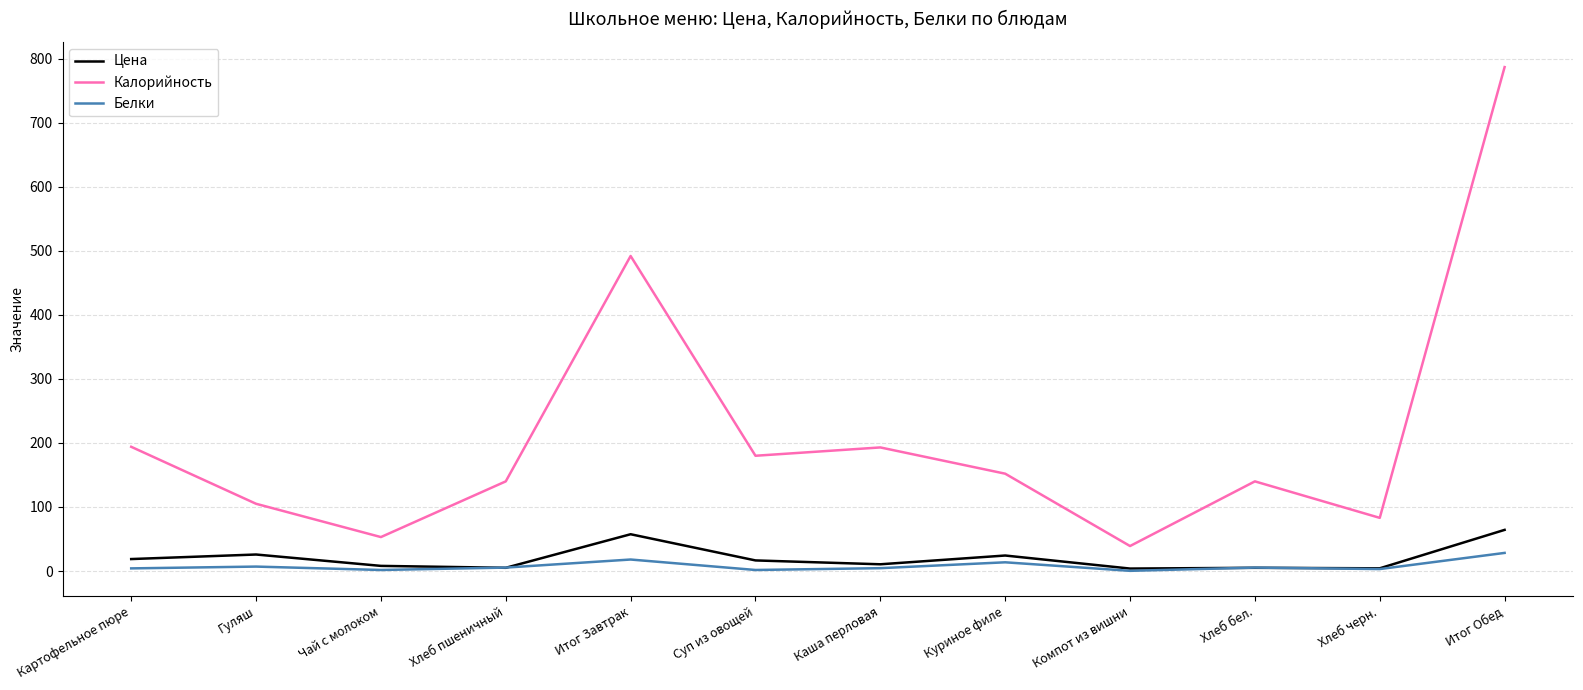

What is the difference between the highest and lowest values at Итог Обед?

758.7